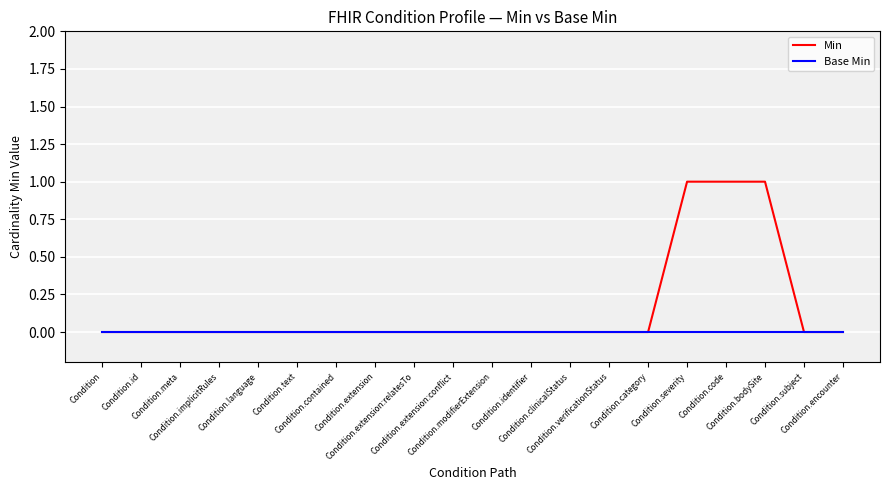

Which series has the widest spread of values?

Min